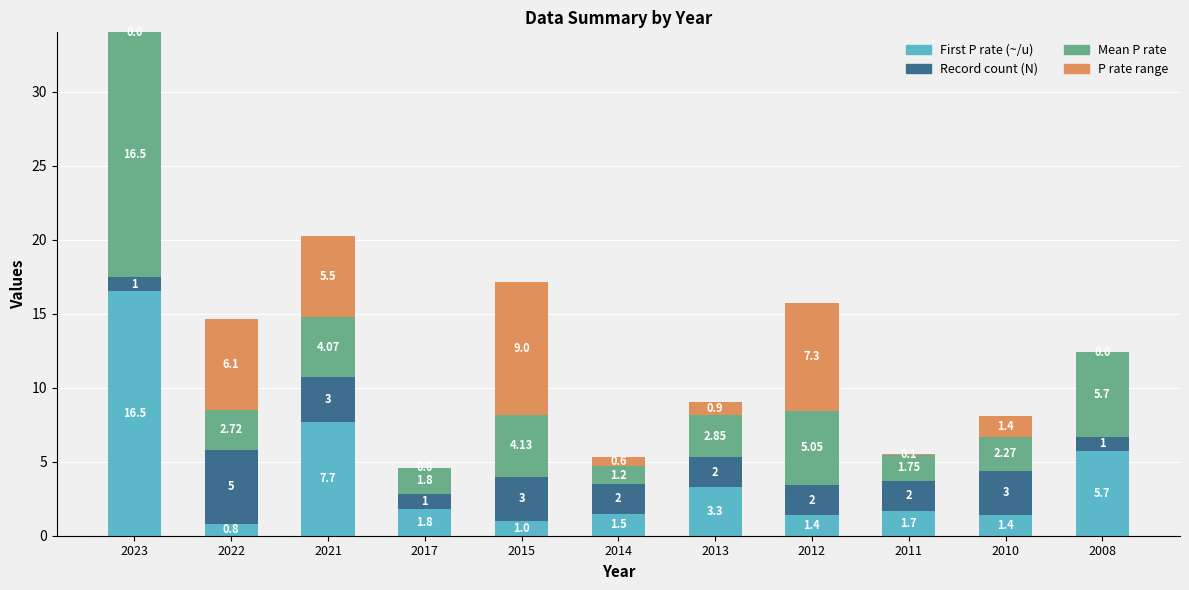

What is the sum of all First P rate (~/u) values?

42.8